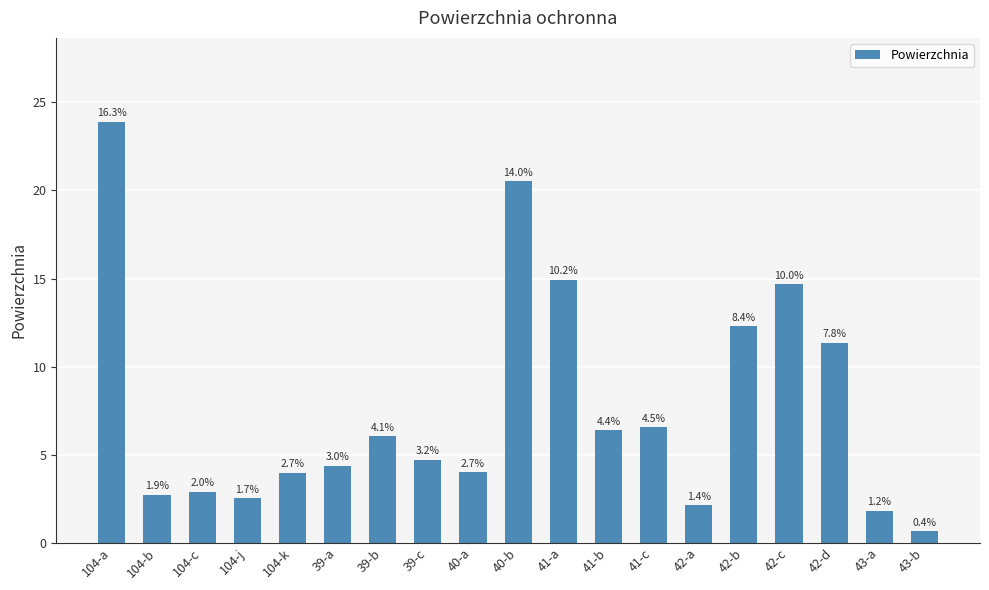

What is the label of the 12th bar from the left?

41-b